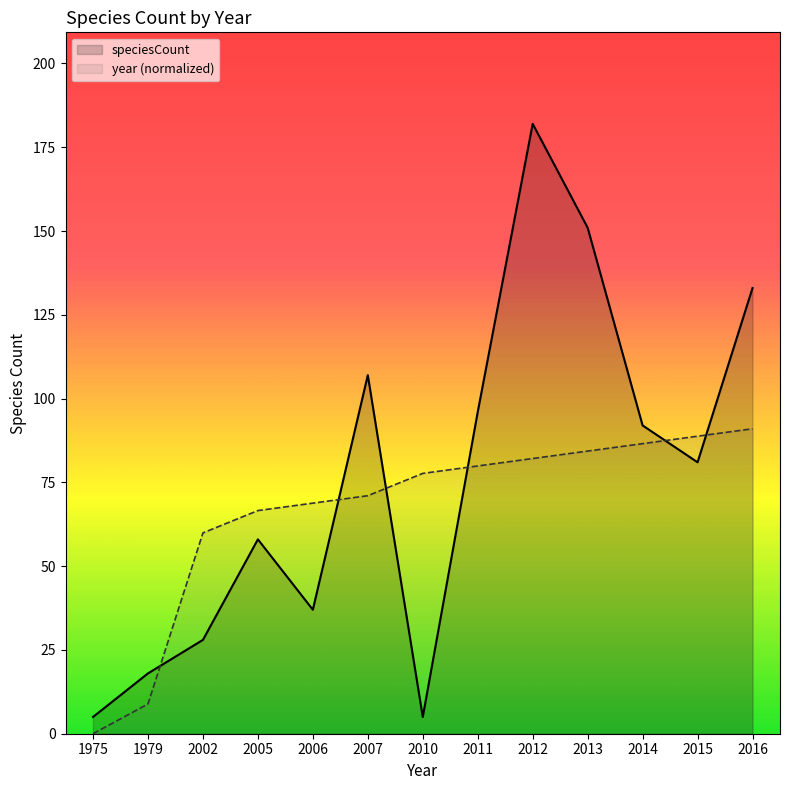

Between which two adjacent categories do year and speciesCount first intersect?

1979 and 2002